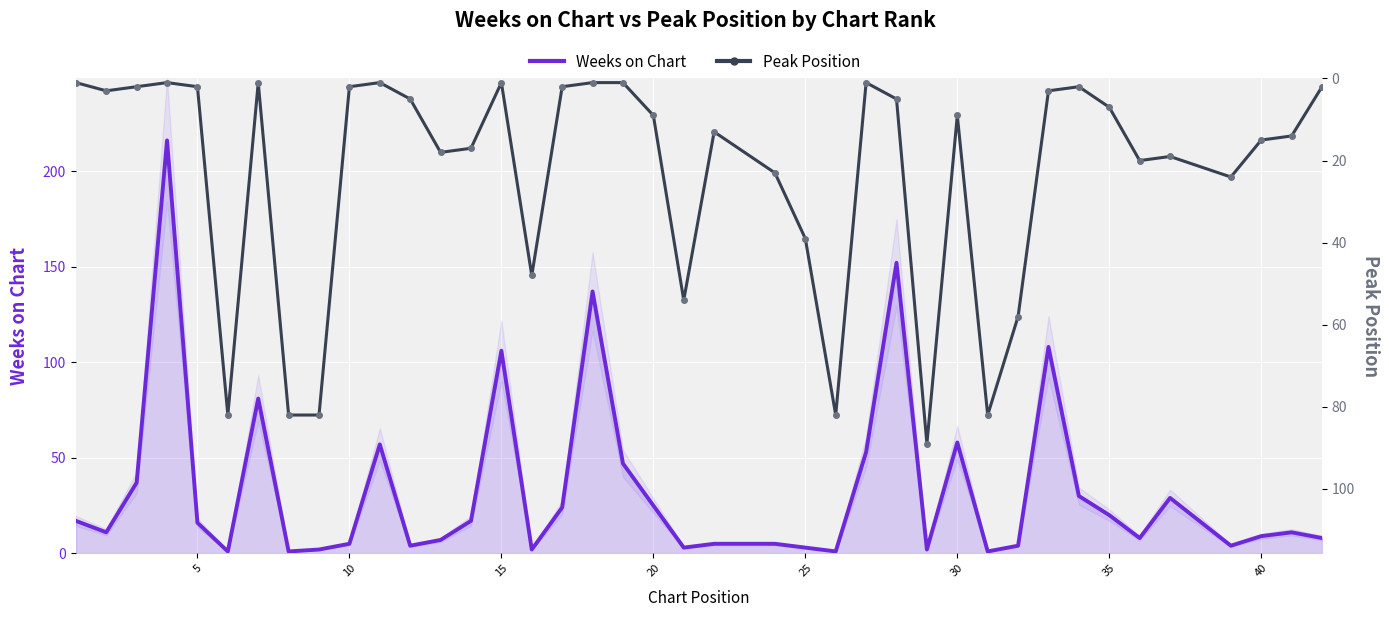

True or false: Peak Position has more than 2 interior local peaks.

True